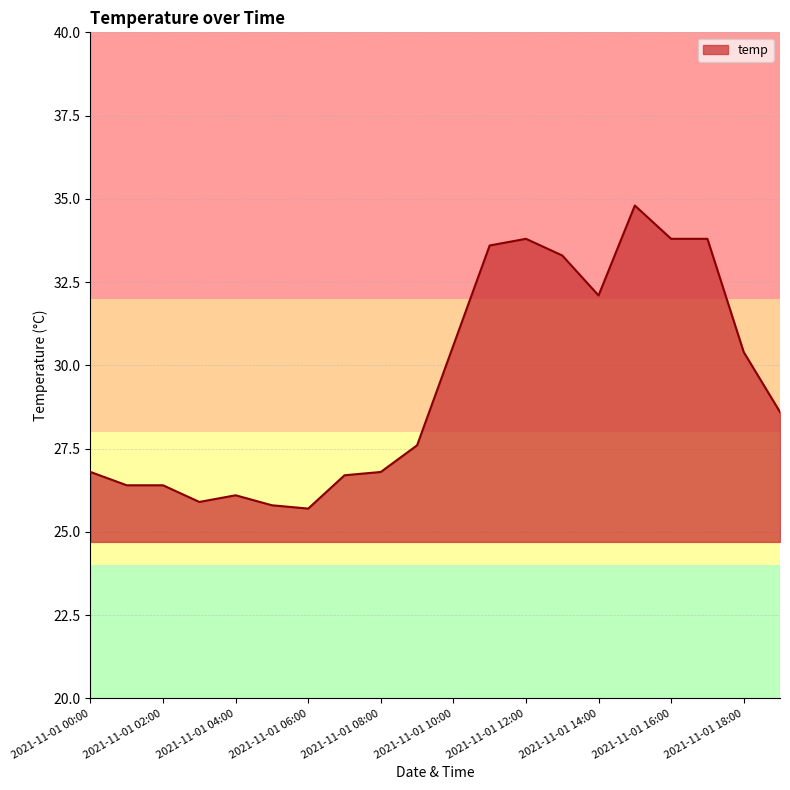

What is the maximum value shown in the chart?

34.8